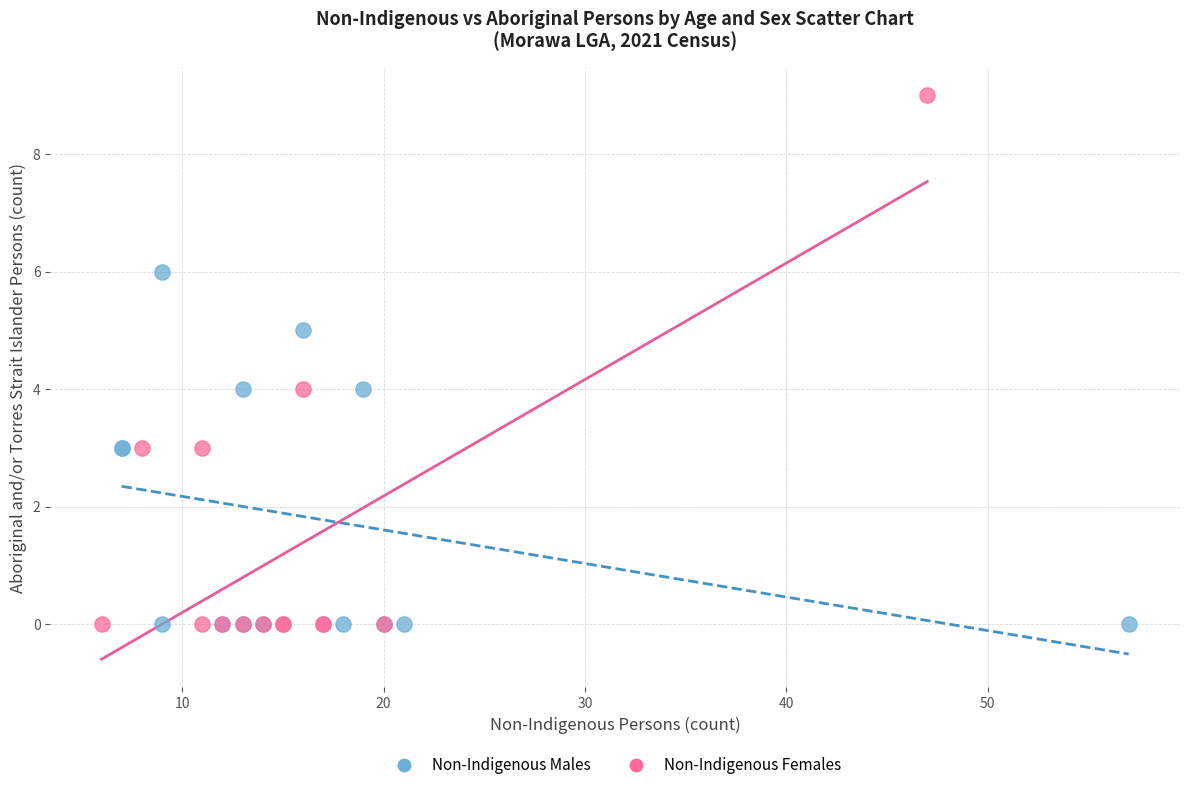

What are all the series names shown in the legend?

Non-Indigenous Males, Non-Indigenous Females